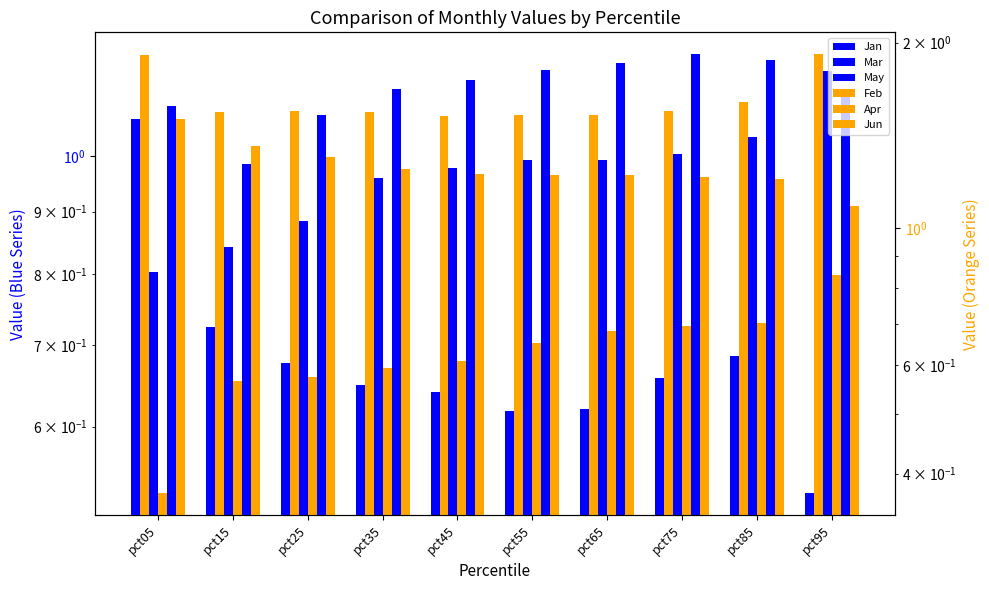

Reading right to left, what are all the values shown in this chart?

Jan: pct95=0.5	pct85=0.7	pct75=0.7	pct65=0.6	pct55=0.6	pct45=0.6	pct35=0.6	pct25=0.7	pct15=0.7	pct05=1.1
Mar: pct95=1.2	pct85=1.0	pct75=1.0	pct65=1.0	pct55=1.0	pct45=1.0	pct35=1.0	pct25=0.9	pct15=0.8	pct05=0.8
May: pct95=1.1	pct85=1.2	pct75=1.2	pct65=1.2	pct55=1.2	pct45=1.2	pct35=1.1	pct25=1.1	pct15=1.0	pct05=1.1
Feb: pct95=1.9	pct85=1.6	pct75=1.5	pct65=1.5	pct55=1.5	pct45=1.5	pct35=1.5	pct25=1.5	pct15=1.5	pct05=1.9
Apr: pct95=0.8	pct85=0.7	pct75=0.7	pct65=0.7	pct55=0.7	pct45=0.6	pct35=0.6	pct25=0.6	pct15=0.6	pct05=0.4
Jun: pct95=1.1	pct85=1.2	pct75=1.2	pct65=1.2	pct55=1.2	pct45=1.2	pct35=1.2	pct25=1.3	pct15=1.4	pct05=1.5